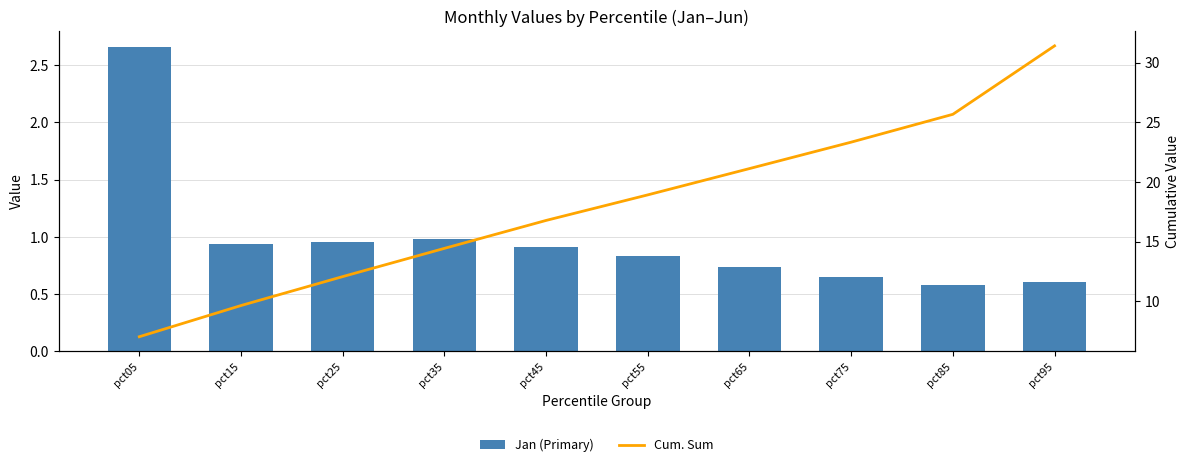

Reading left to right, what are all the values shown in this chart?

Jan (Primary): pct05=2.7	pct15=0.9	pct25=1.0	pct35=1.0	pct45=0.9	pct55=0.8	pct65=0.7	pct75=0.6	pct85=0.6	pct95=0.6
Cum. Sum: pct05=7.1	pct15=9.7	pct25=12.1	pct35=14.4	pct45=16.8	pct55=18.9	pct65=21.1	pct75=23.3	pct85=25.7	pct95=31.4